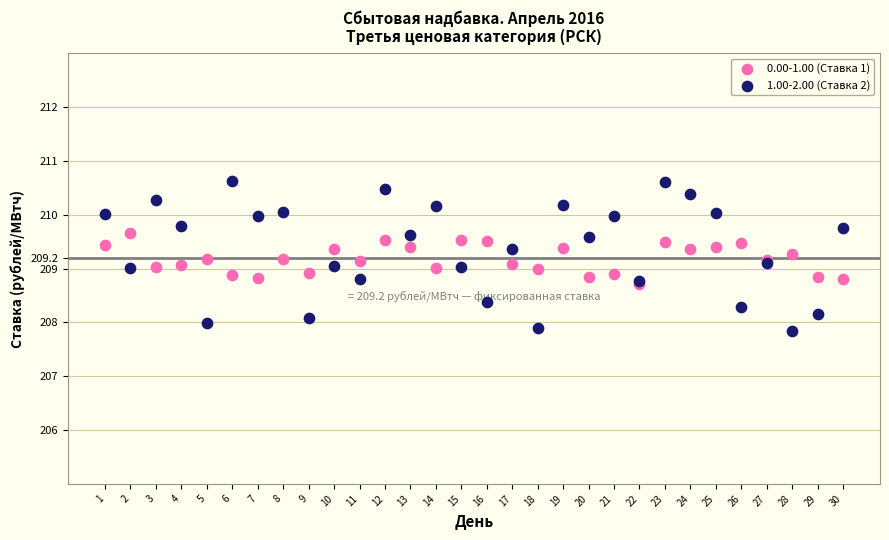

Which series reaches the maximum Y coordinate?

1.00-2.00 (Ставка 2)